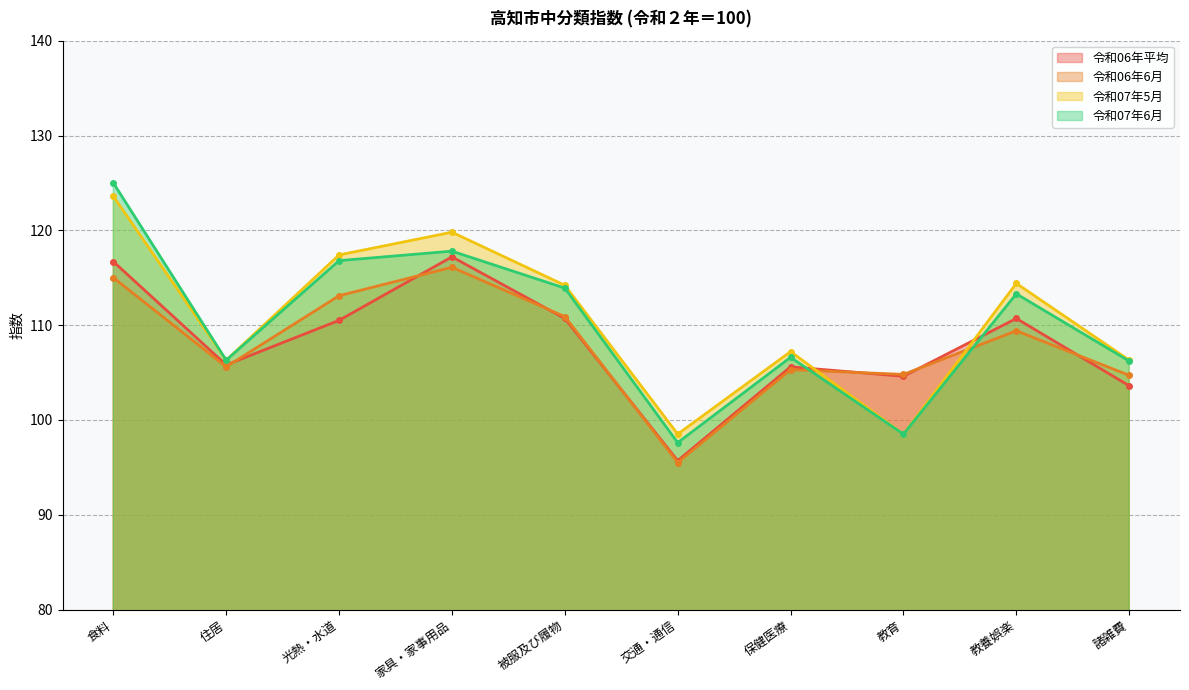

List the series in order of their peak value, highest first.

令和07年6月, 令和07年5月, 令和06年平均, 令和06年6月